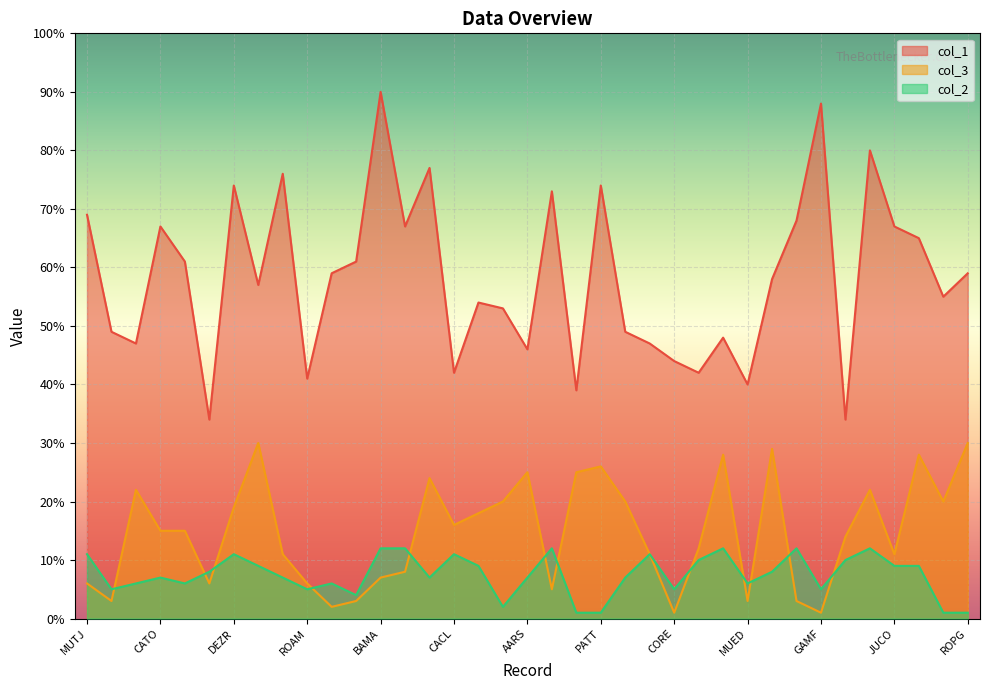

At MUED, list the series in order from largest to smallest.

col_1, col_2, col_3